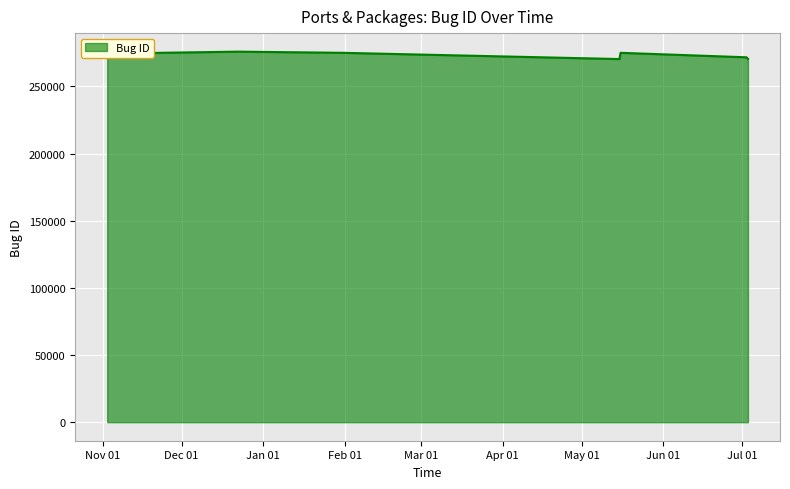

What is the minimum value shown in the chart?

270358